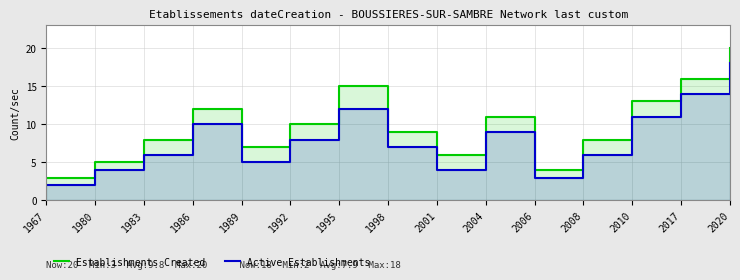

How many values in the Establishments Created series are below 9?

7